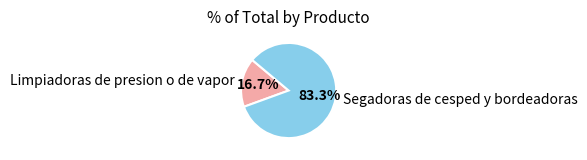

Count the number of slices in the pie.

2